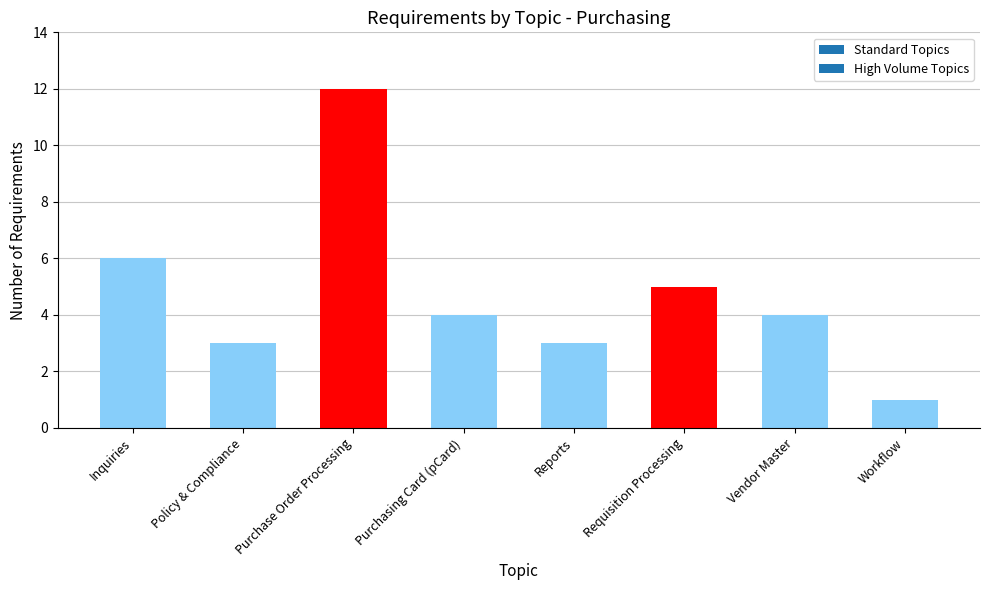

What is the label of the 3rd bar from the left?

Purchase Order Processing